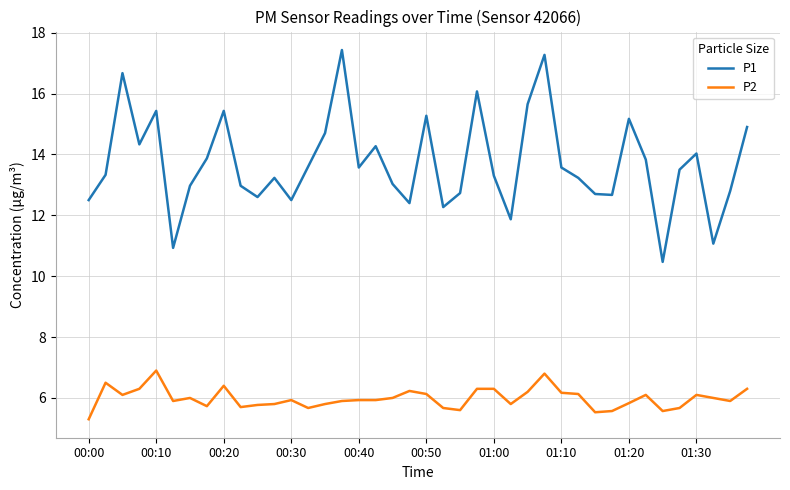

Which series has the widest spread of values?

P1